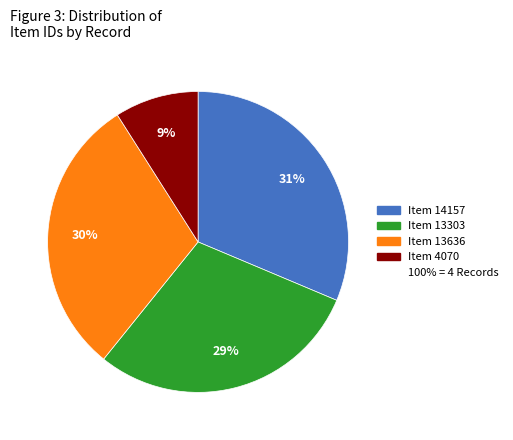

To the nearest percent, what is the average slice percentage?

25%